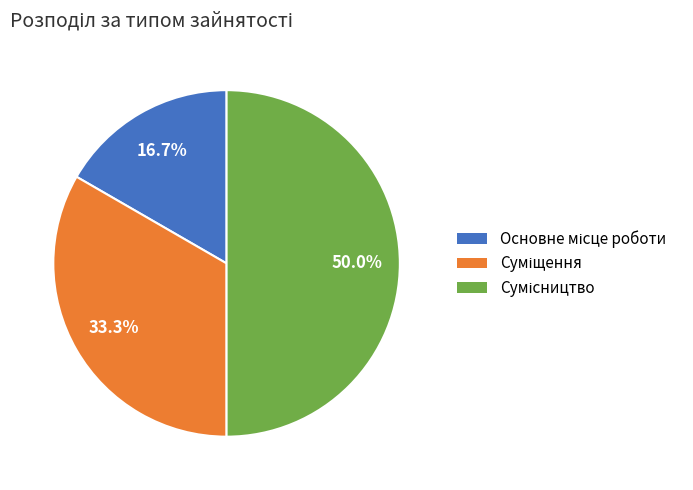

Is Основне місце роботи the majority of the pie?

No